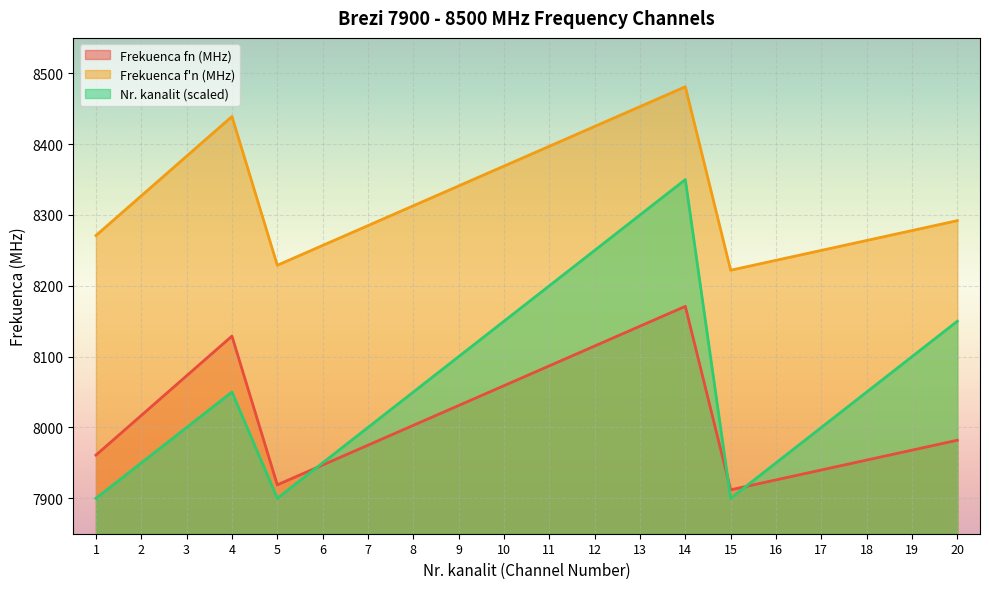

Is it true that Channel Index equals 3873 at 10?

False